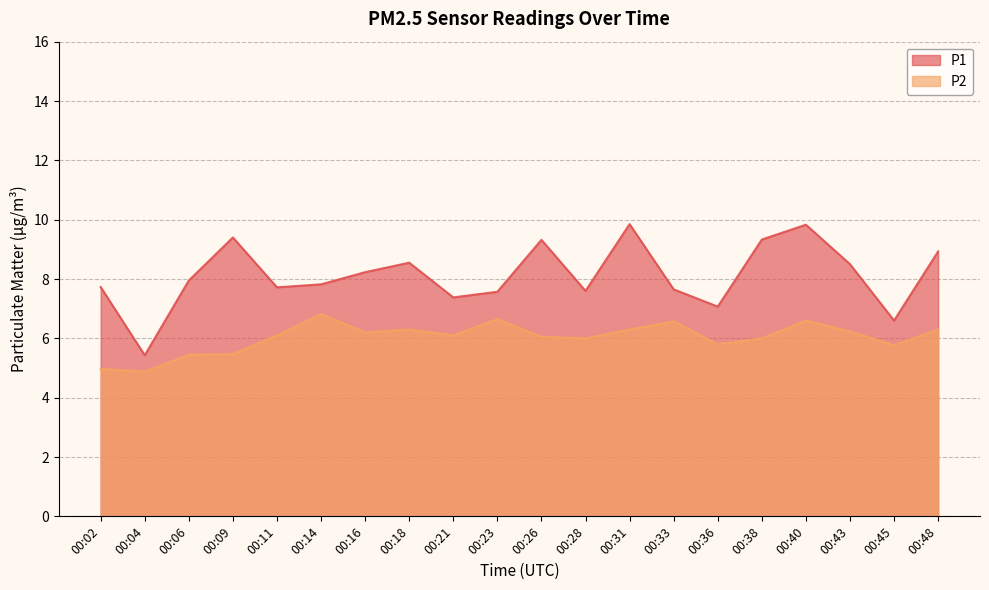

How many lines are shown in the chart?

2